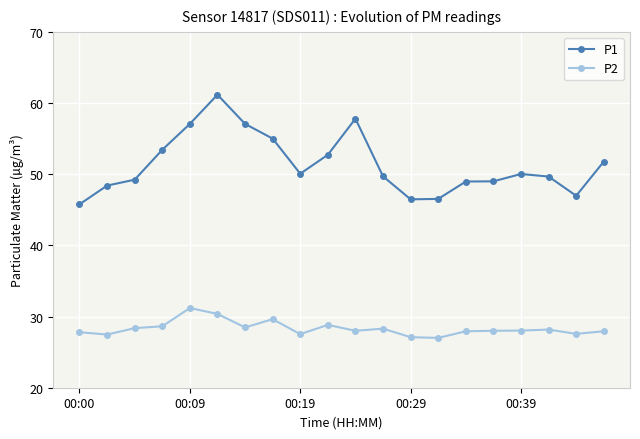

Which series has the widest spread of values?

P1